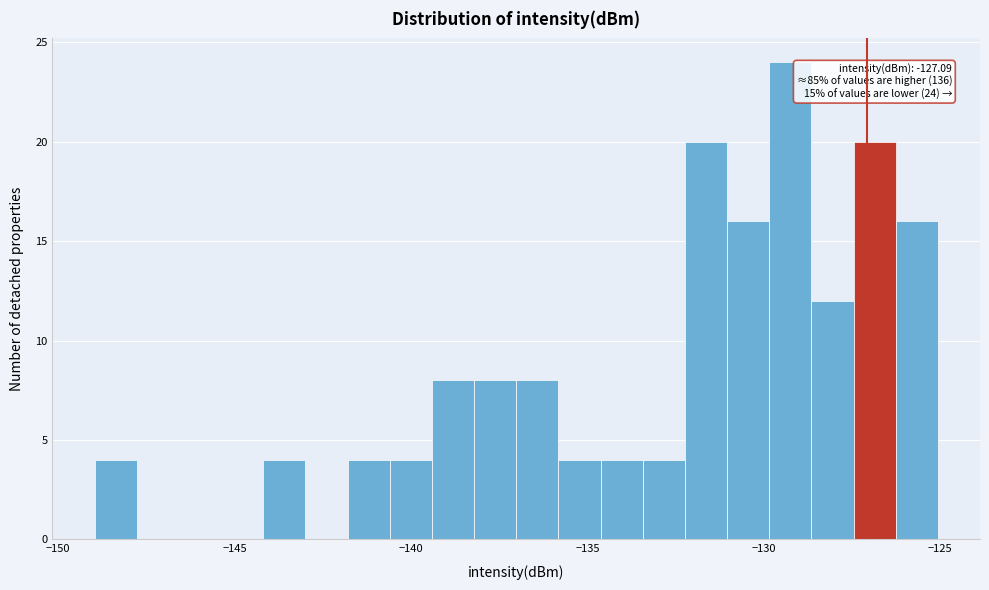

Around what value on the x-axis is the tallest bar? Give the approximate position of its centre, as read against the axis.

-129.5